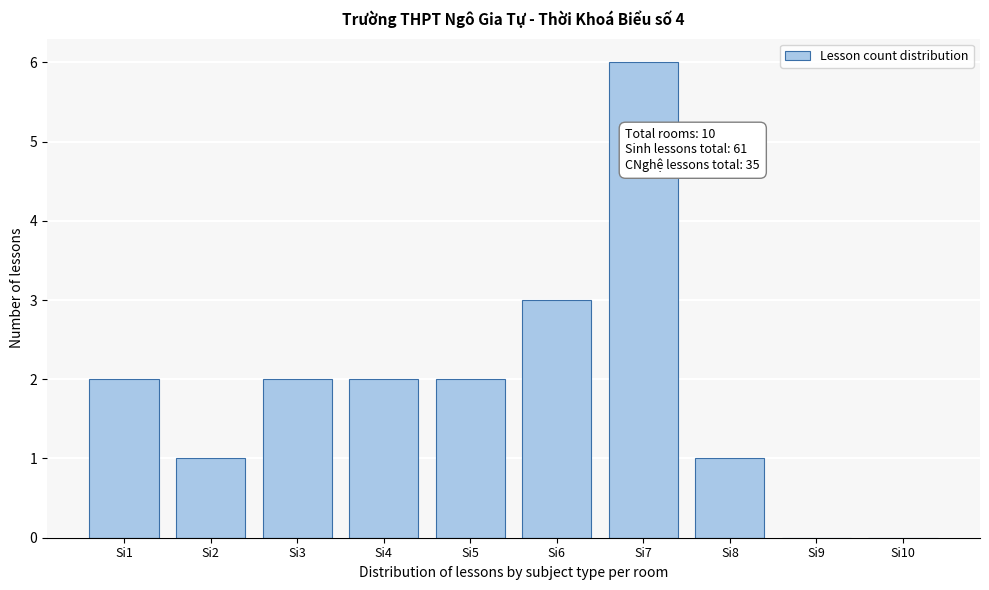

Reading left to right, what are all the values shown in this chart?

Si1=2	Si2=1	Si3=2	Si4=2	Si5=2	Si6=3	Si7=6	Si8=1	Si9=0	Si10=0